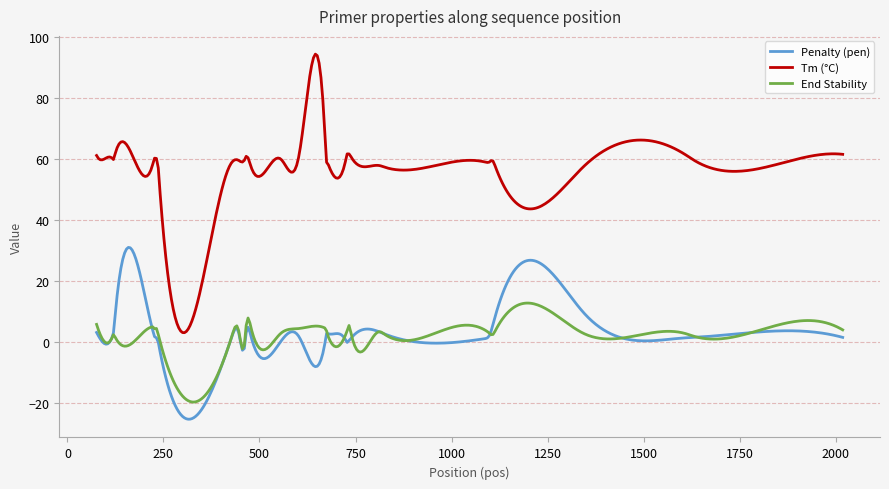

How many lines are shown in the chart?

3